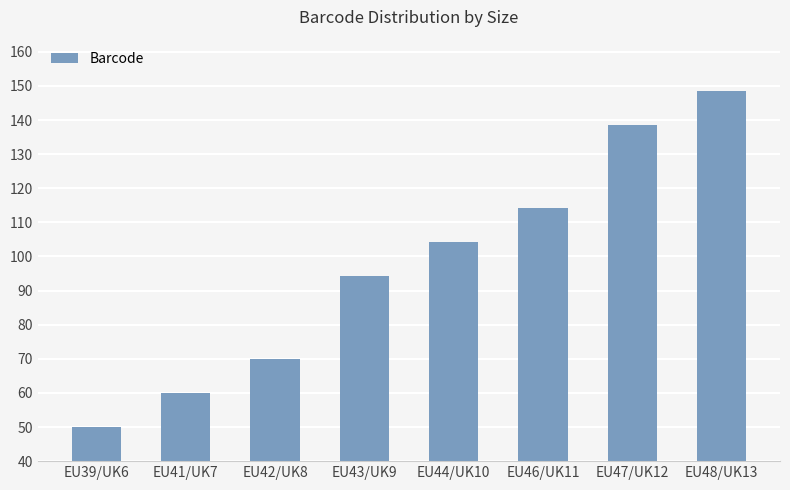

The value at EU47/UK12 is 138.6. True or false?

True